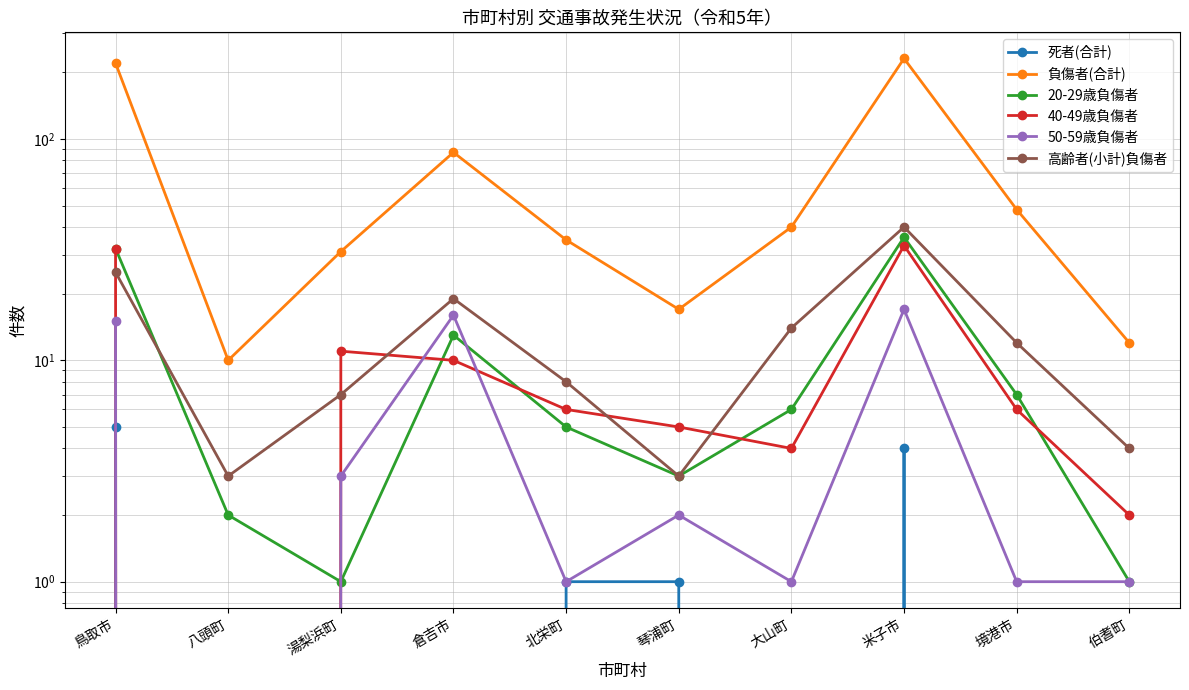

What is the spread (max minus min) of values at 境港市?

48